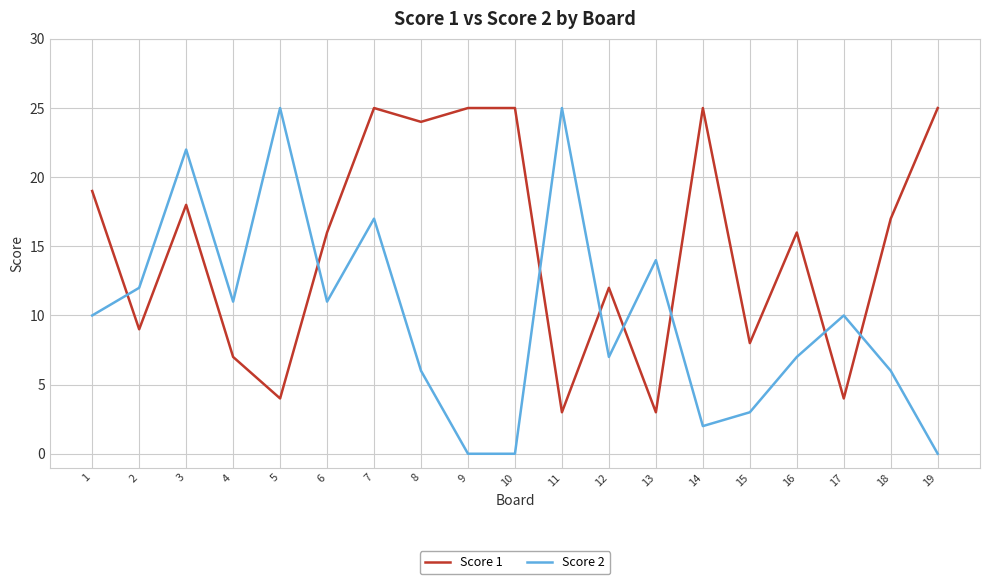

Which series changed the most between 5 and 7?

Score 1